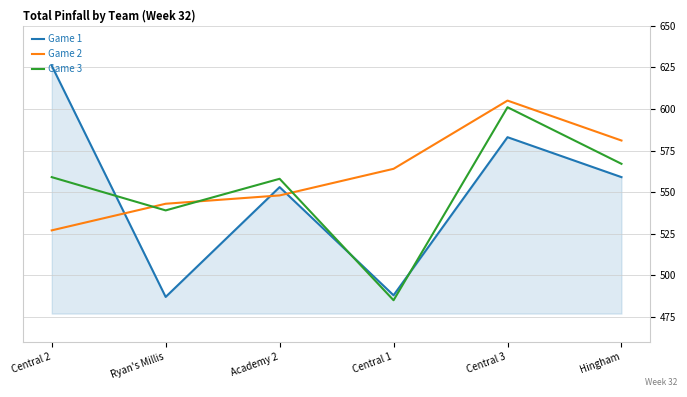

True or false: Game 3 has a value of 851 at Central 3.

False